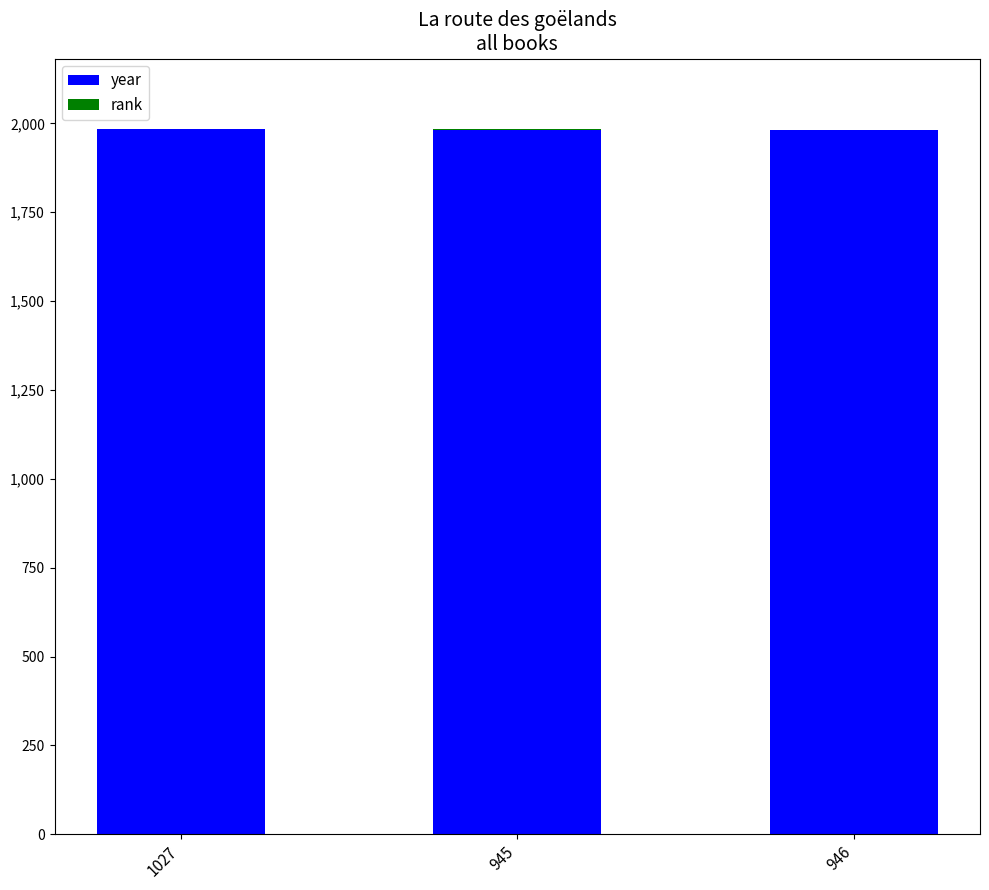

What is the maximum value for year?

1983